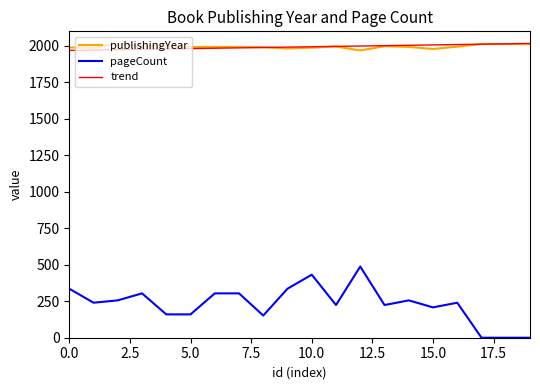

What is the minimum value for publishingYear?

1969